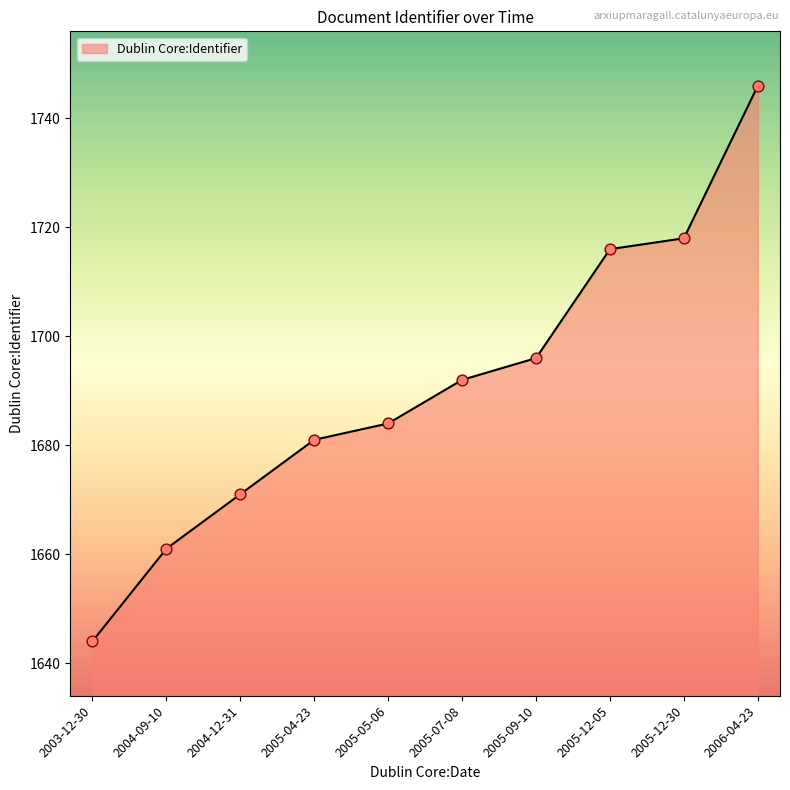

What is the ratio of the value at 2005-07-08 to the value at 2005-09-10?

1.0